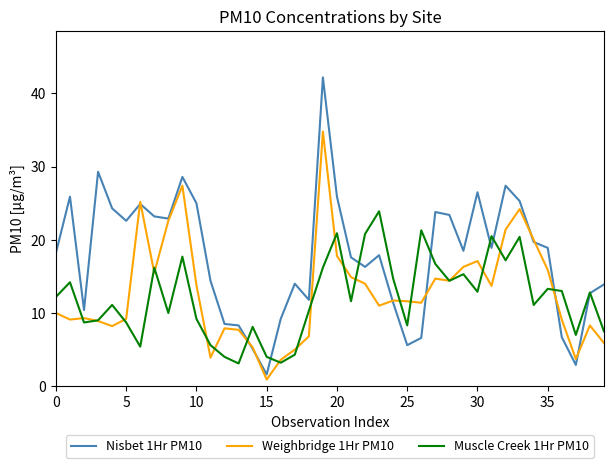

What is the maximum value for Muscle Creek 1Hr PM10?

23.9